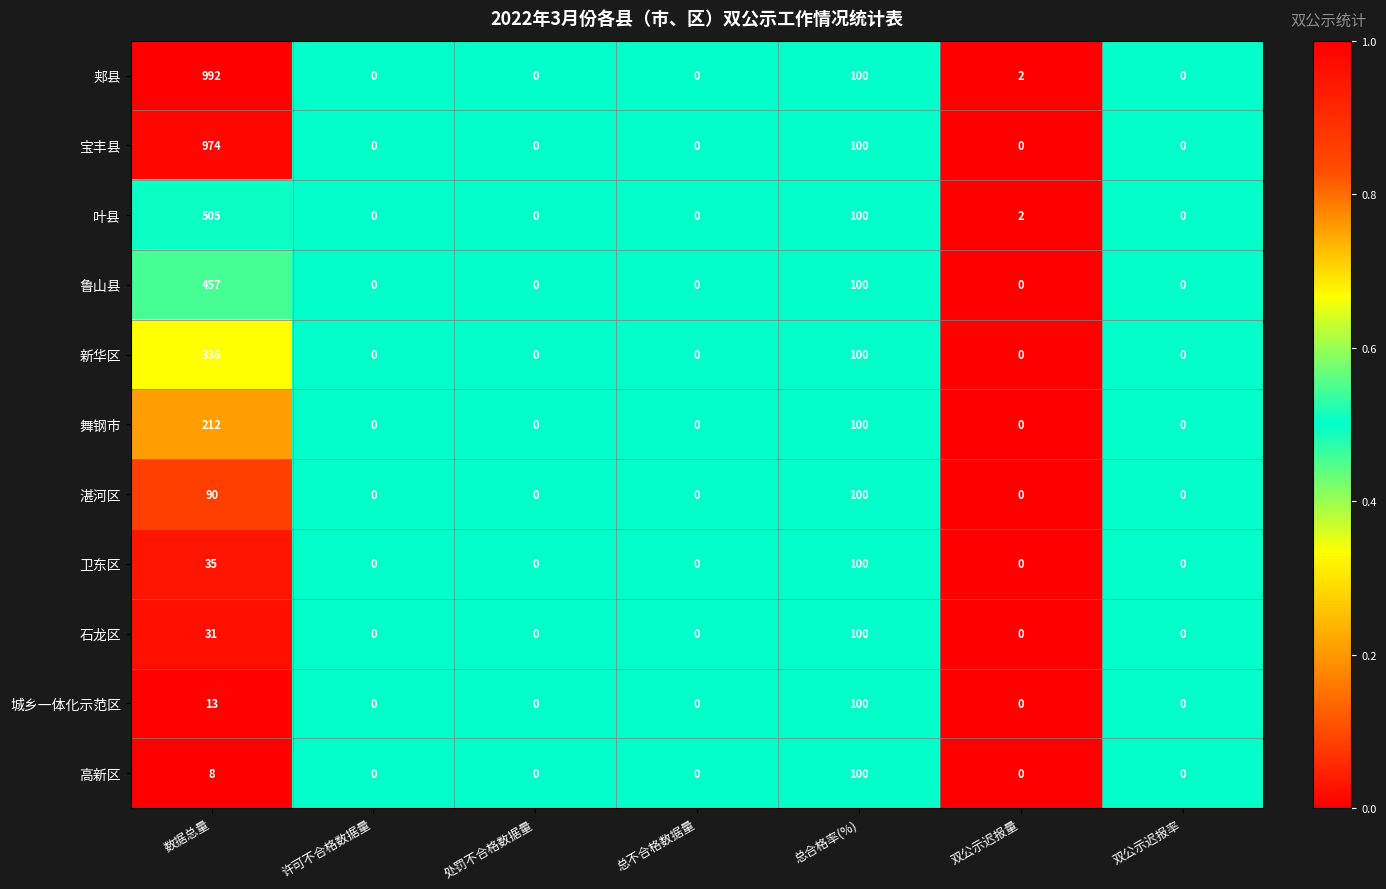

Which series has the largest total across all categories?

郏县